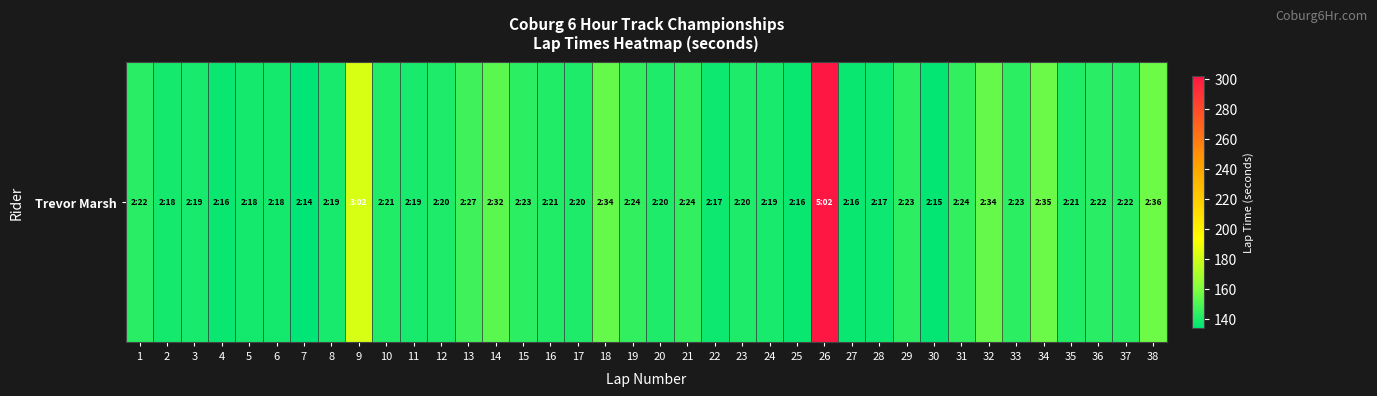

Rank the categories by value from lowest to highest.

7, 30, 4, 25, 27, 22, 28, 2, 5, 6, 3, 8, 11, 24, 12, 17, 20, 23, 10, 16, 35, 1, 36, 37, 15, 29, 33, 19, 21, 31, 13, 14, 18, 32, 34, 38, 9, 26